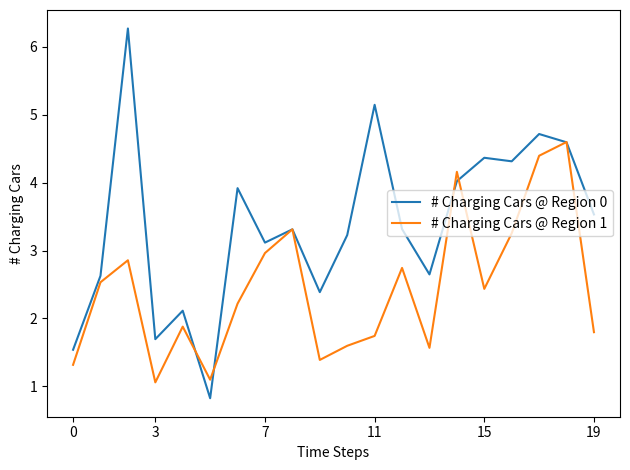

Which series has the widest spread of values?

# Charging Cars @ Region 0